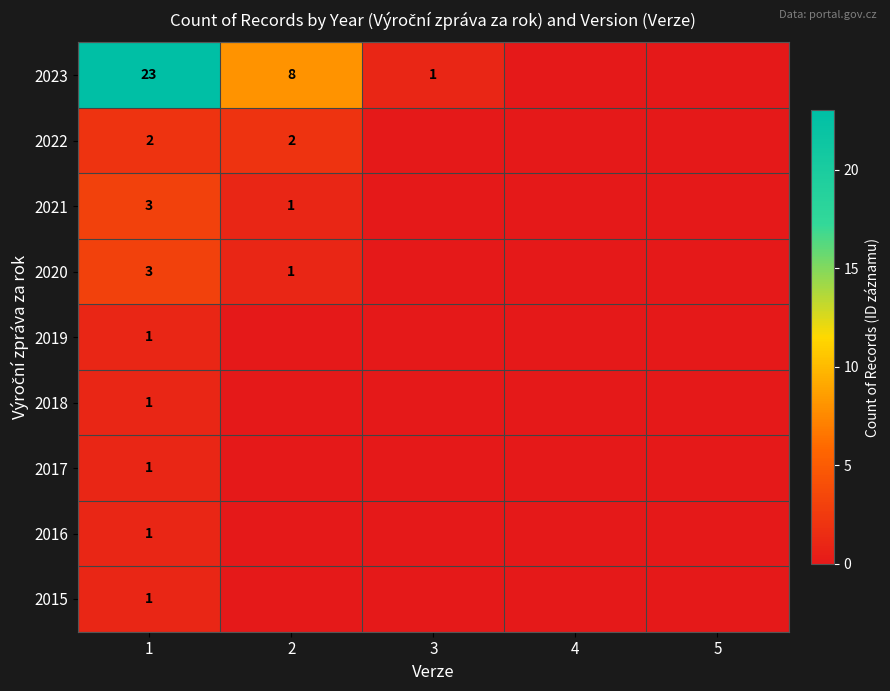

What is the total value across all series at 1?

36